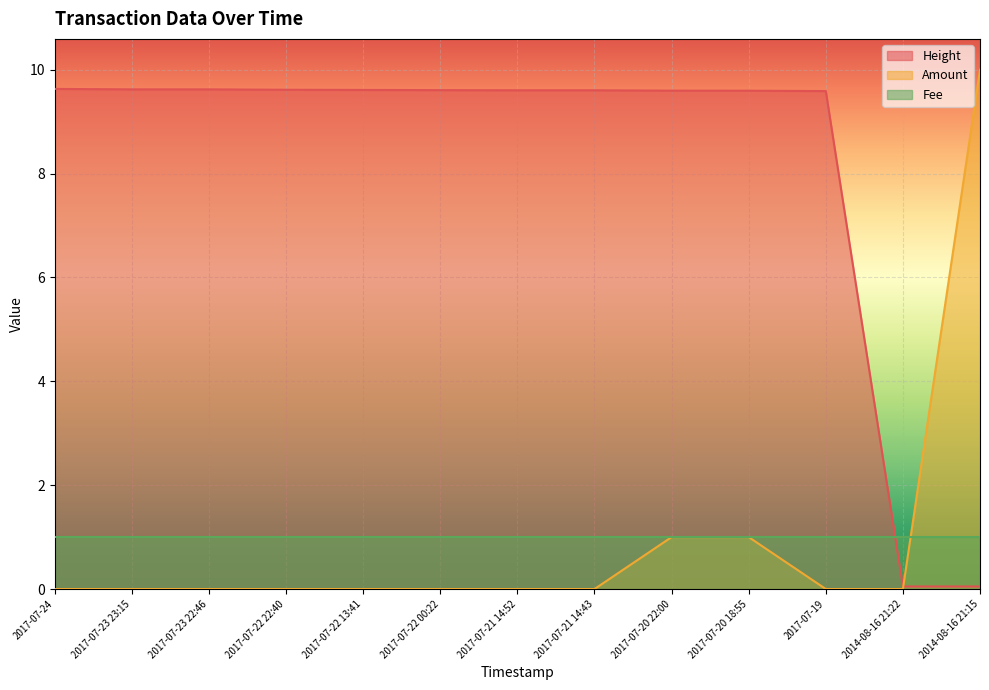

How many Amount values are between 0 and 1?

12